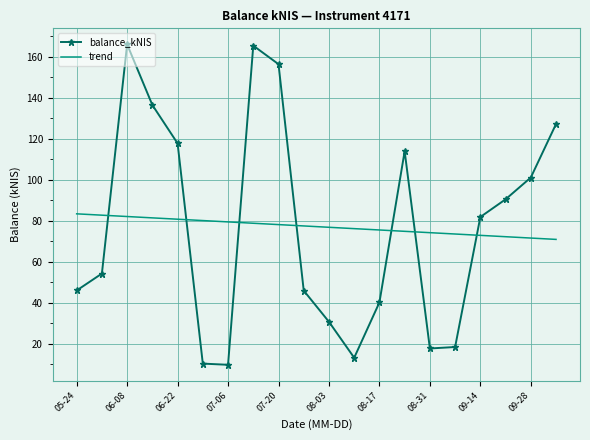

List the series in order of their peak value, lowest first.

trend, balance_kNIS